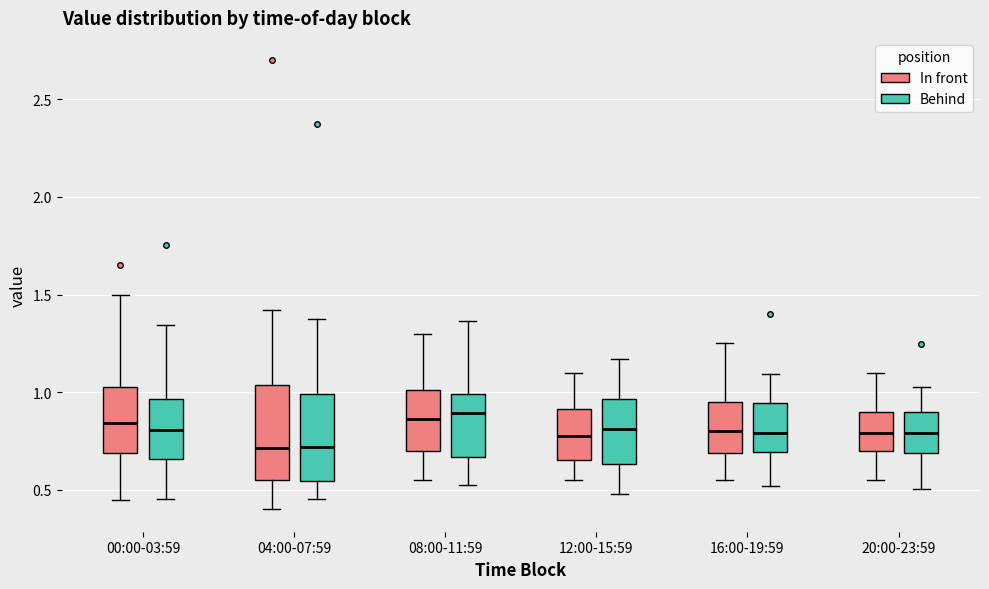

Reading left to right, transcribe this box plot: for each box, give where its median line is, the range the box spans, and where its two whiskers end, as read against the y-axis. The values are not printed on the chart, so give them approximately, as read against the axis.

00:00-03:59 (In front): median 0.85, box 0.70 to 1.05, whiskers 0.45 to 1.50
00:00-03:59 (Behind): median 0.80, box 0.65 to 0.95, whiskers 0.45 to 1.35
04:00-07:59 (In front): median 0.70, box 0.55 to 1.05, whiskers 0.40 to 1.40
04:00-07:59 (Behind): median 0.70, box 0.55 to 1.00, whiskers 0.45 to 1.35
08:00-11:59 (In front): median 0.85, box 0.70 to 1.00, whiskers 0.55 to 1.30
08:00-11:59 (Behind): median 0.90, box 0.65 to 1.00, whiskers 0.55 to 1.35
12:00-15:59 (In front): median 0.80, box 0.65 to 0.90, whiskers 0.55 to 1.10
12:00-15:59 (Behind): median 0.80, box 0.65 to 0.95, whiskers 0.50 to 1.15
16:00-19:59 (In front): median 0.80, box 0.70 to 0.95, whiskers 0.55 to 1.25
16:00-19:59 (Behind): median 0.80, box 0.70 to 0.95, whiskers 0.50 to 1.10
20:00-23:59 (In front): median 0.80, box 0.70 to 0.90, whiskers 0.55 to 1.10
20:00-23:59 (Behind): median 0.80, box 0.70 to 0.90, whiskers 0.50 to 1.05